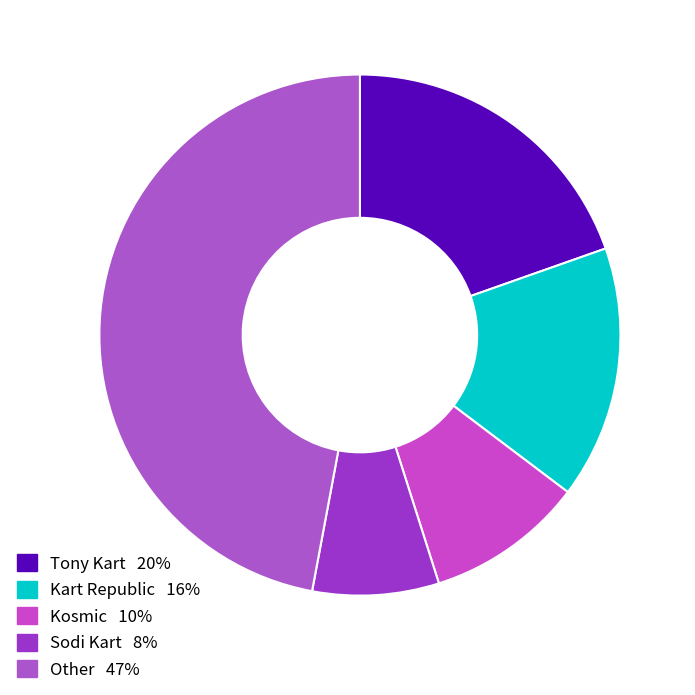

How many slices are in this pie chart?

5